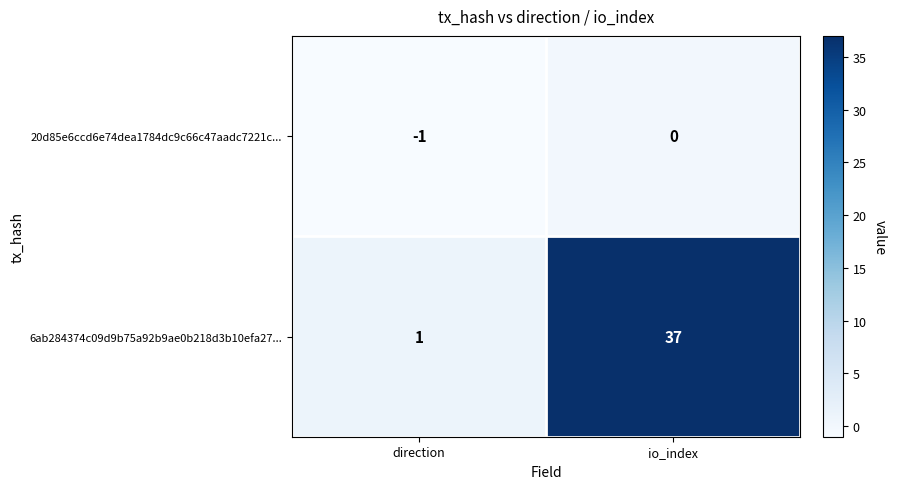

What is the difference between the 6ab284374c09d9b75a92b9ae0b218d3b10efa27... values at direction and io_index?

36